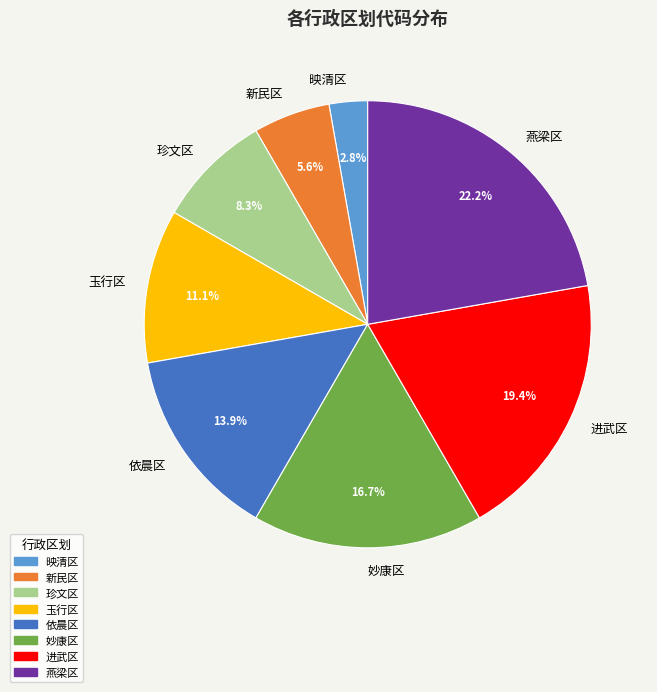

Which has a higher value, 妙康区 or 玉行区?

妙康区